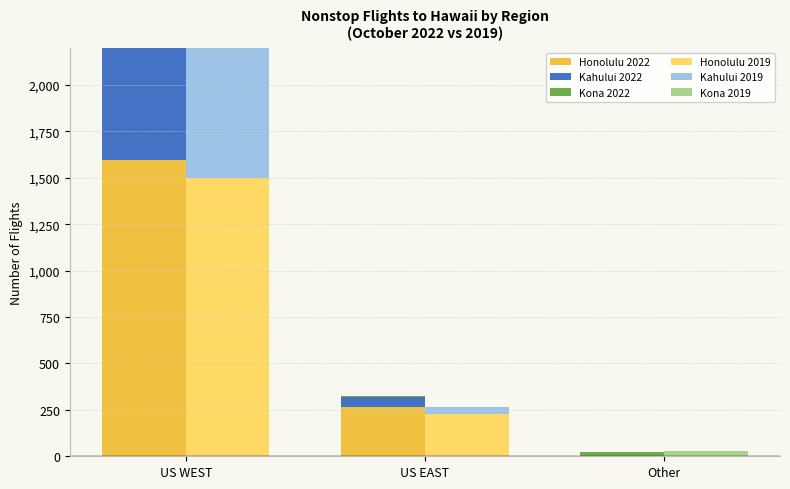

What is the label of the 1st bar from the right?

Other